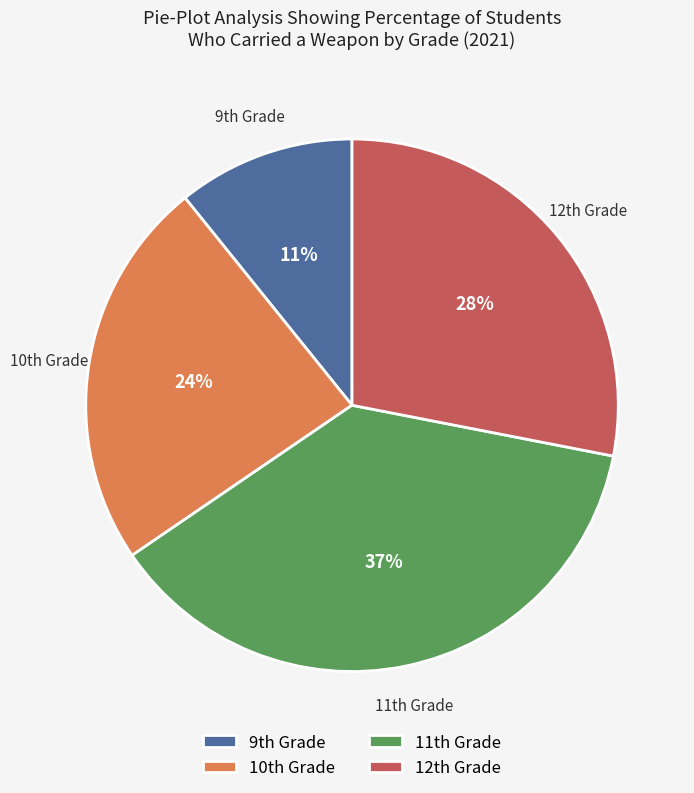

Is there a majority slice in this chart?

No